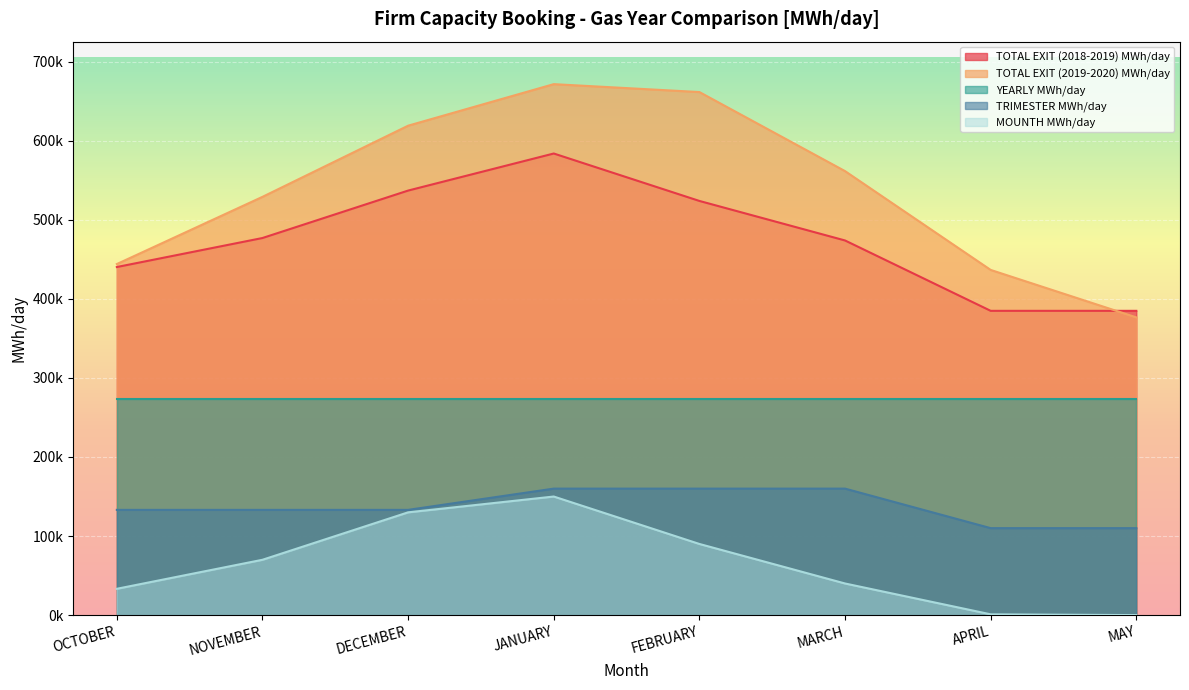

At which label does TOTAL EXIT (2019-2020) MWh/day first exceed 561617?

DECEMBER